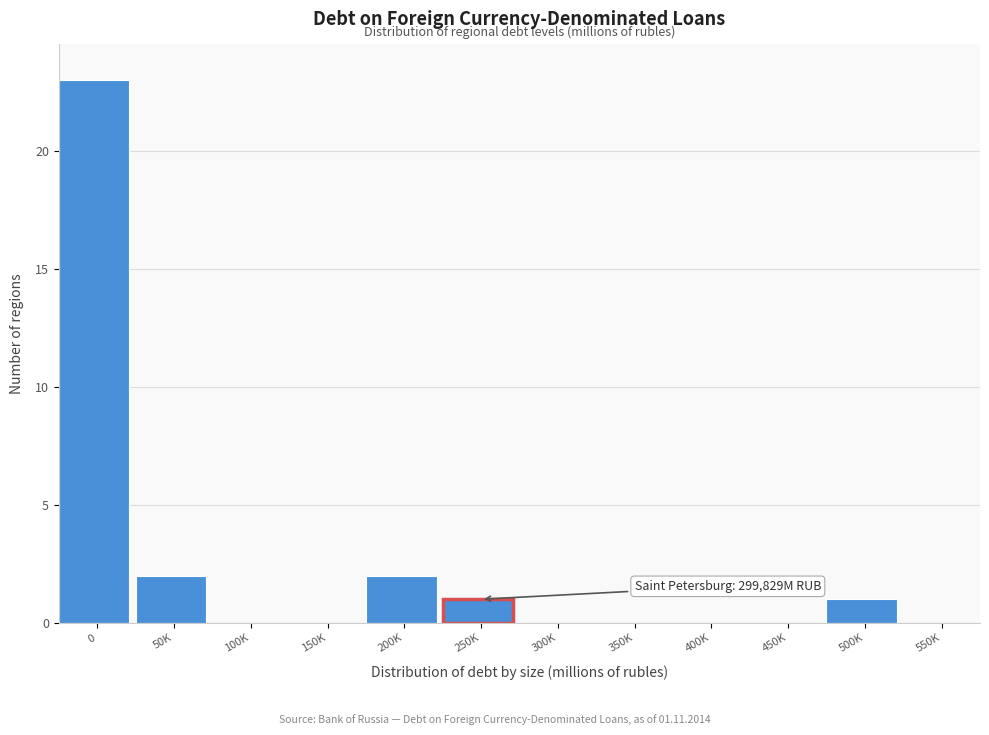

Reading left to right, what are all the values shown in this chart?

0=23	50K=2	100K=0	150K=0	200K=2	250K=1	300K=0	350K=0	400K=0	450K=0	500K=1	550K=0